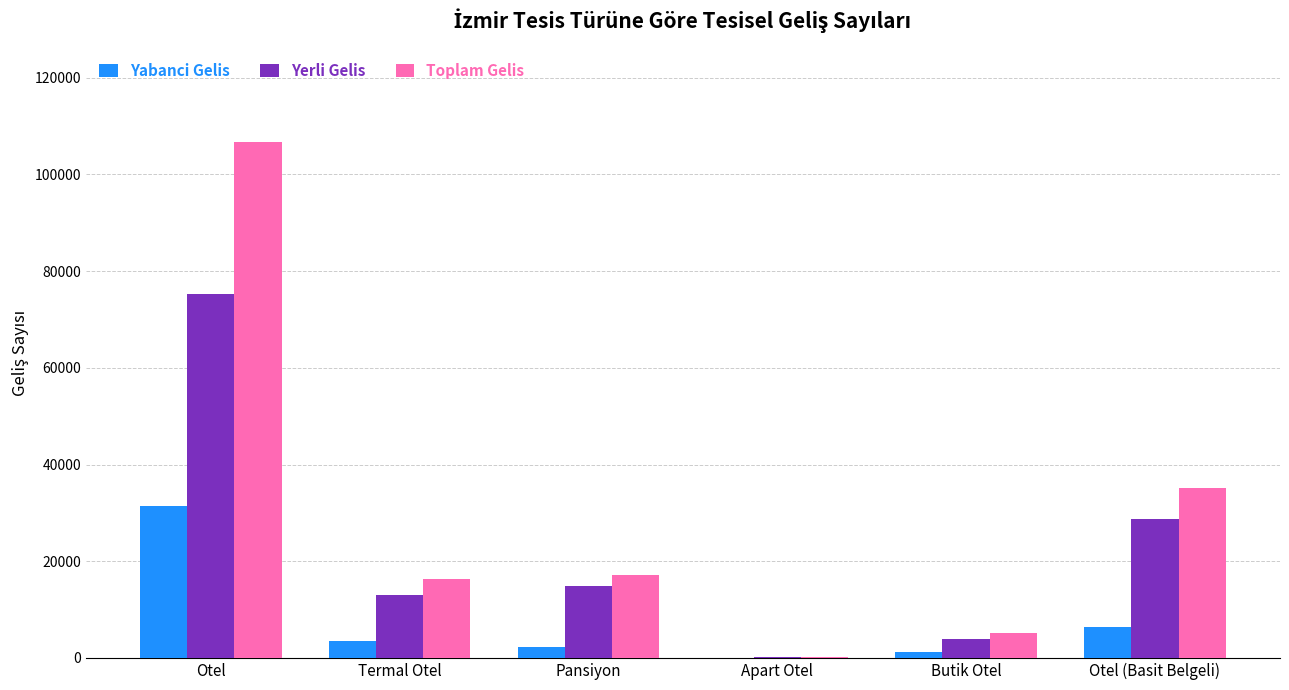

What is the sum of the Yabanci Gelis values at Termal Otel and Butik Otel?

4654